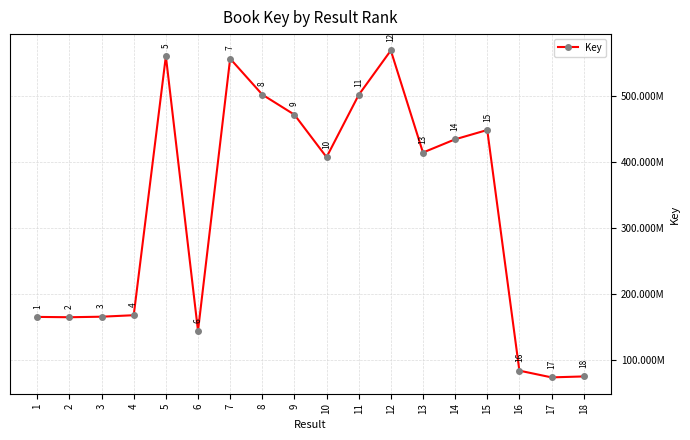

How many interior local valleys (lower than both neighbors) does the data have?

5